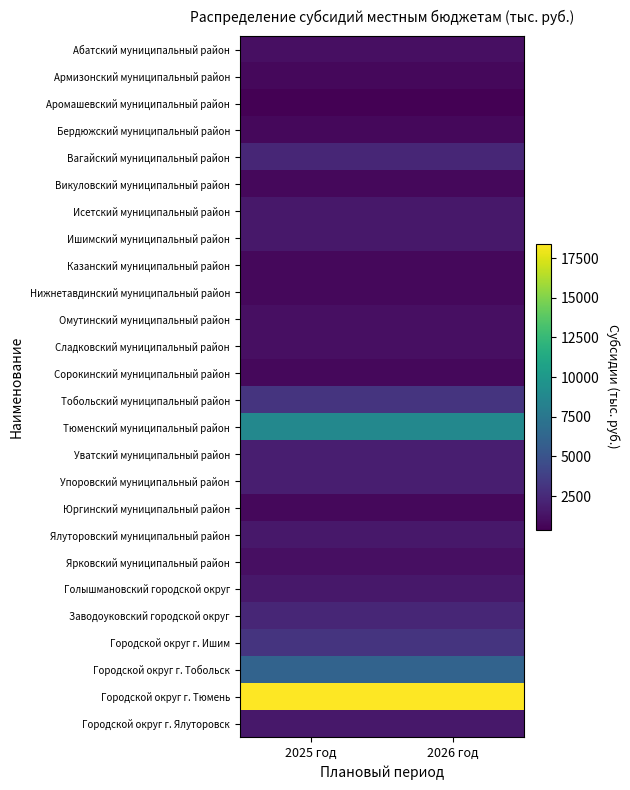

At 2025 год, list the series in order from smallest to largest.

Аромашевский муниципальный район, Армизонский муниципальный район, Бердюжский муниципальный район, Викуловский муниципальный район, Казанский муниципальный район, Нижнетавдинский муниципальный район, Сорокинский муниципальный район, Юргинский муниципальный район, Абатский муниципальный район, Омутинский муниципальный район, Сладковский муниципальный район, Ярковский муниципальный район, Исетский муниципальный район, Ишимский муниципальный район, Ялуторовский муниципальный район, Голышмановский городской округ, Городской округ г. Ялуторовск, Уватский муниципальный район, Упоровский муниципальный район, Вагайский муниципальный район, Заводоуковский городской округ, Тобольский муниципальный район, Городской округ г. Ишим, Городской округ г. Тобольск, Тюменский муниципальный район, Городской округ г. Тюмень